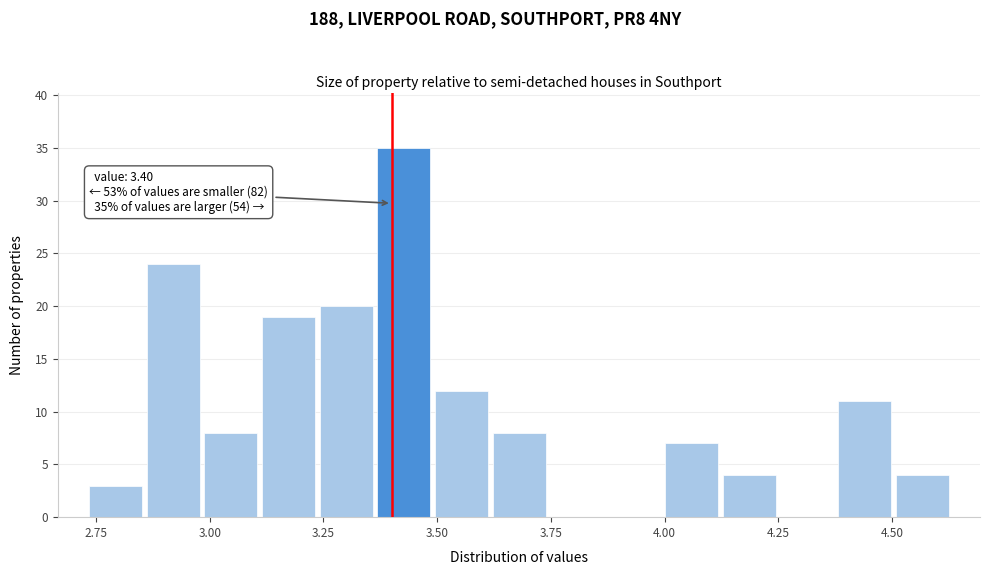

Read against the x-axis, roughly where is the centre of the tallest bar?

3.45